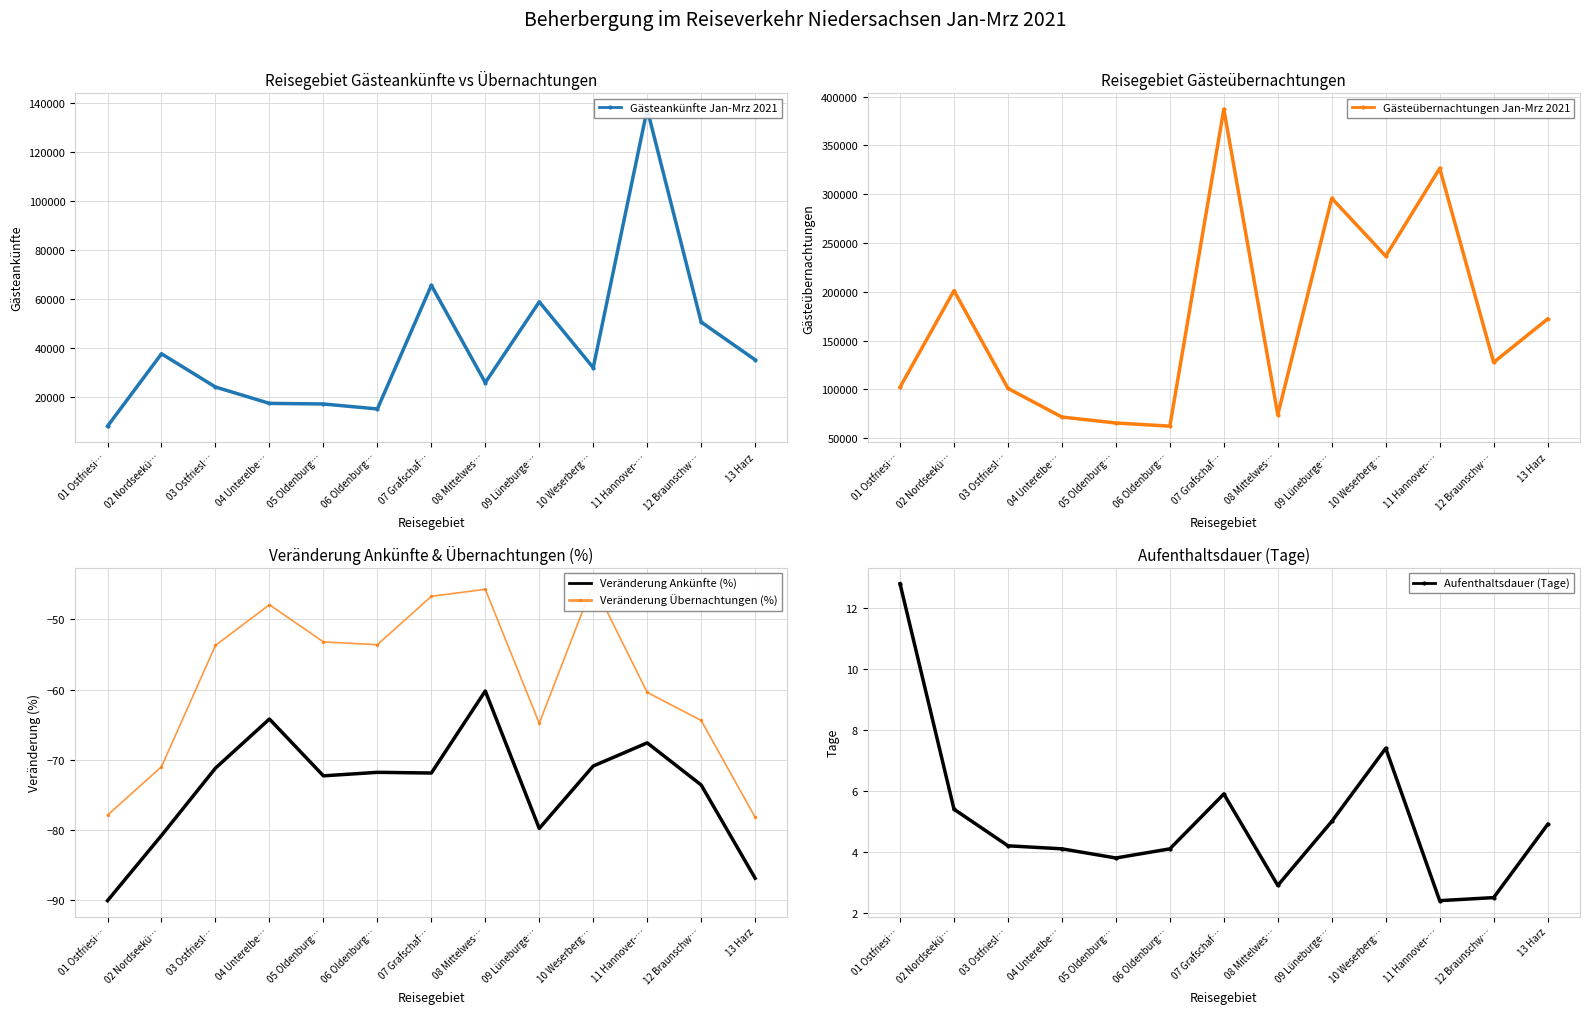

Reading left to right, what are all the values shown in this chart?

Gästeankünfte Jan-Mrz 2021: 01 Ostfriesi…=8009.0	02 Nordseekü…=37595.0	03 Ostfriesl…=24010.0	04 Unterelbe…=17325.0	05 Oldenburg…=17076.0	06 Oldenburg…=15043.0	07 Grafschaf…=65605.0	08 Mittelwes…=25822.0	09 Lüneburge…=58843.0	10 Weserberg…=31911.0	11 Hannover-…=137624.0	12 Braunschw…=50577.0	13 Harz=35135.0
Gästeübernachtungen Jan-Mrz 2021: 01 Ostfriesi…=102214.0	02 Nordseekü…=201155.0	03 Ostfriesl…=100939.0	04 Unterelbe…=71616.0	05 Oldenburg…=65512.0	06 Oldenburg…=62272.0	07 Grafschaf…=387102.0	08 Mittelwes…=74051.0	09 Lüneburge…=295825.0	10 Weserberg…=236553.0	11 Hannover-…=326439.0	12 Braunschw…=127656.0	13 Harz=172111.0
Veränderung Ankünfte (%): 01 Ostfriesi…=-90.1	02 Nordseekü…=-80.8	03 Ostfriesl…=-71.2	04 Unterelbe…=-64.2	05 Oldenburg…=-72.3	06 Oldenburg…=-71.8	07 Grafschaf…=-71.9	08 Mittelwes…=-60.2	09 Lüneburge…=-79.8	10 Weserberg…=-70.9	11 Hannover-…=-67.6	12 Braunschw…=-73.6	13 Harz=-86.9
Veränderung Übernachtungen (%): 01 Ostfriesi…=-77.9	02 Nordseekü…=-71.0	03 Ostfriesl…=-53.7	04 Unterelbe…=-47.9	05 Oldenburg…=-53.2	06 Oldenburg…=-53.6	07 Grafschaf…=-46.7	08 Mittelwes…=-45.7	09 Lüneburge…=-64.8	10 Weserberg…=-44.9	11 Hannover-…=-60.4	12 Braunschw…=-64.4	13 Harz=-78.2
Aufenthaltsdauer (Tage): 01 Ostfriesi…=12.8	02 Nordseekü…=5.4	03 Ostfriesl…=4.2	04 Unterelbe…=4.1	05 Oldenburg…=3.8	06 Oldenburg…=4.1	07 Grafschaf…=5.9	08 Mittelwes…=2.9	09 Lüneburge…=5.0	10 Weserberg…=7.4	11 Hannover-…=2.4	12 Braunschw…=2.5	13 Harz=4.9